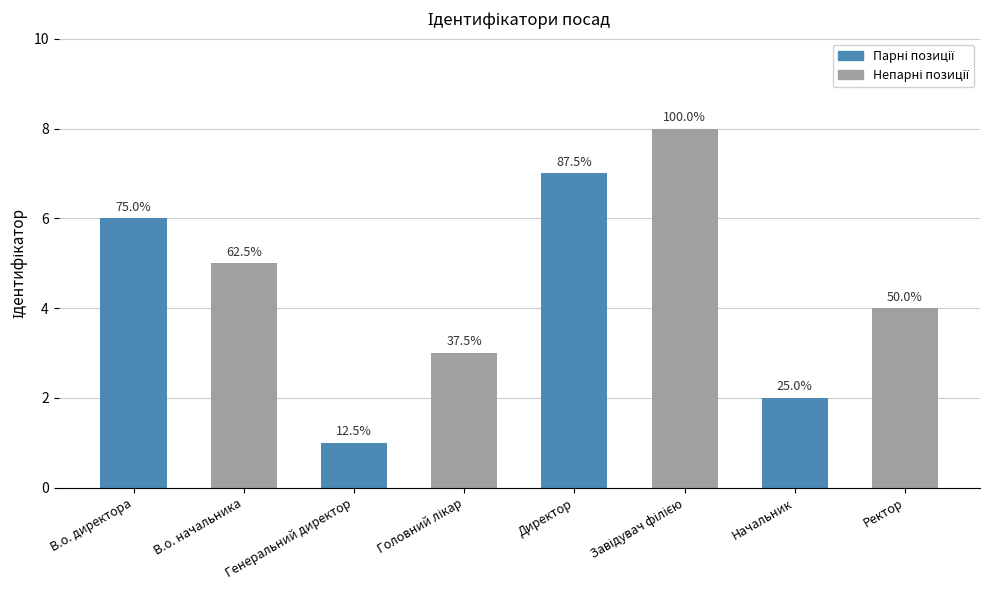

Are the bars horizontal?

No